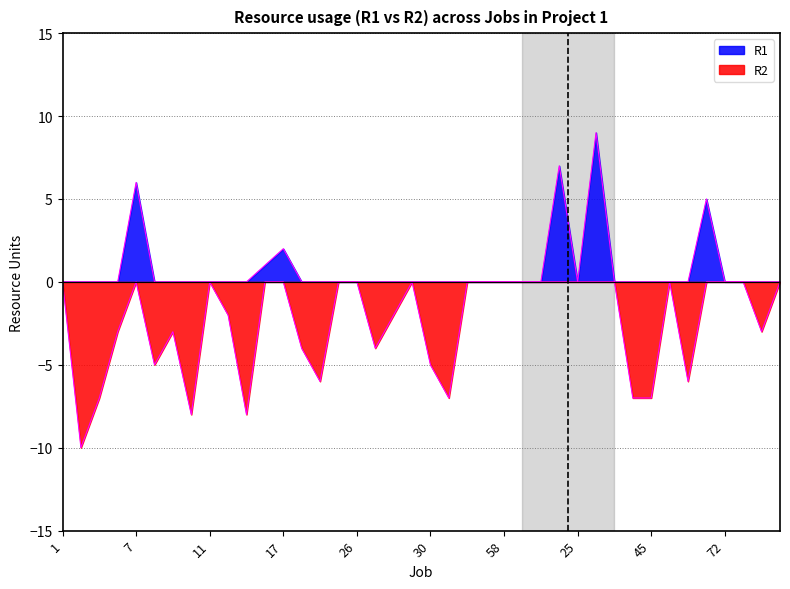

Where is the first local maximum for R2?

7